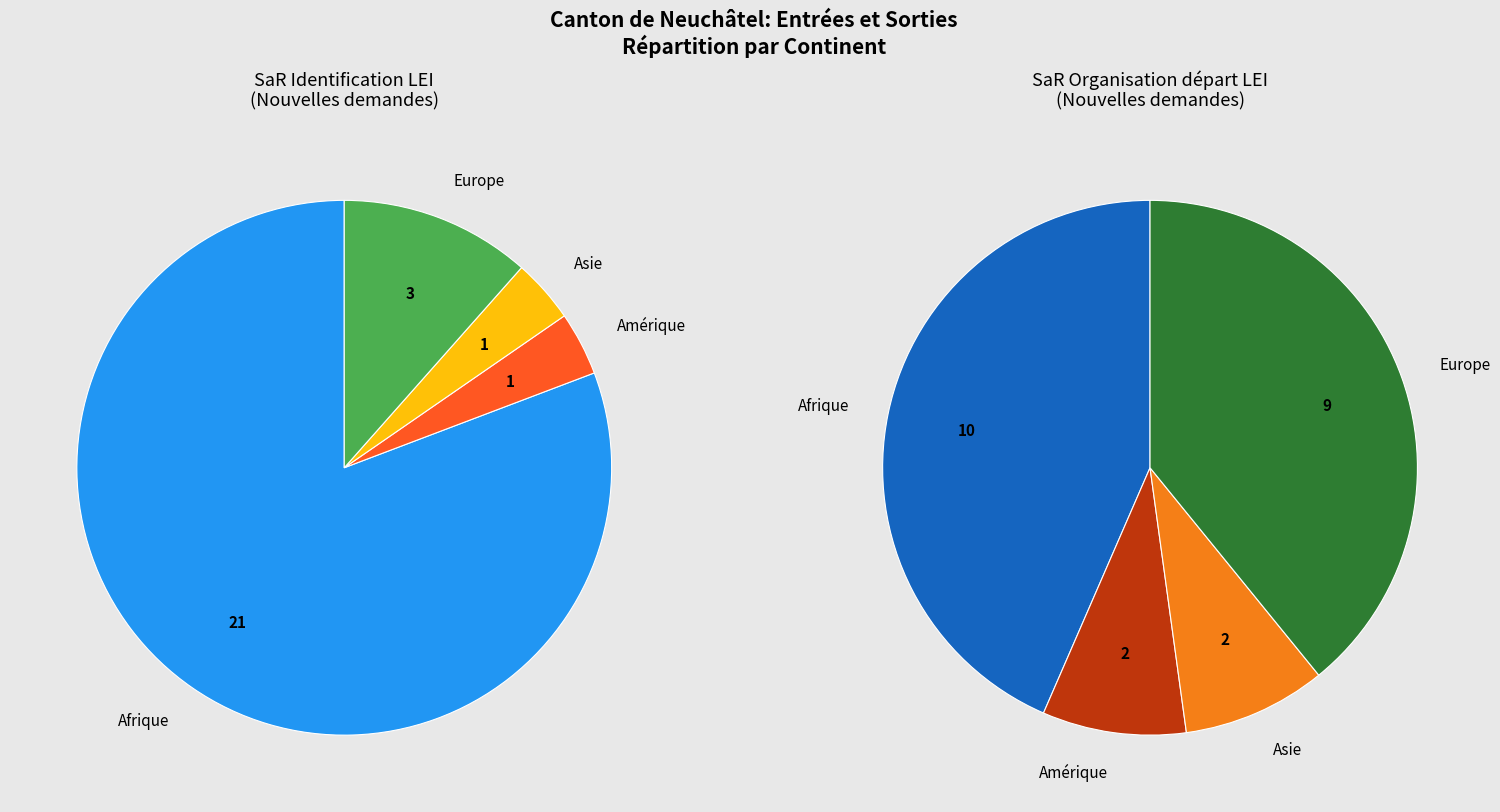

To the nearest percent, what is the difference between the largest and smallest slice percentages?

77%